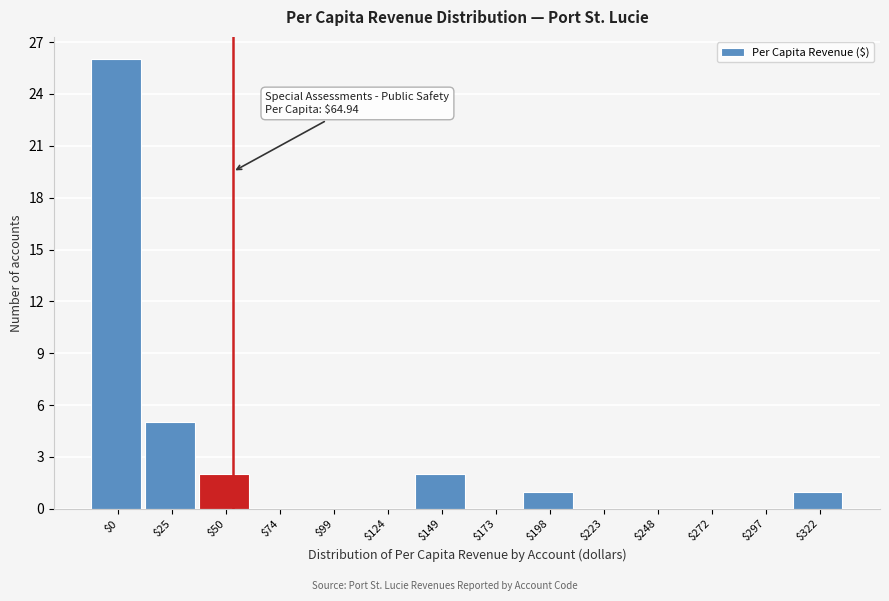

True or false: the data shows -14 at $248.

False